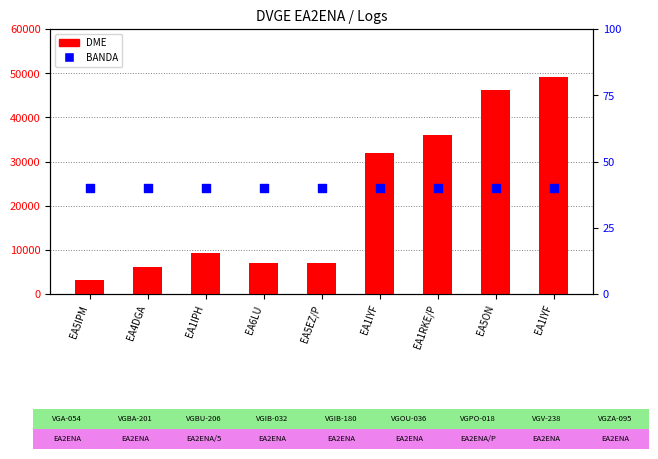

Is the value of BANDA at EA5ON greater than the value of DME at EA1IYF?

No